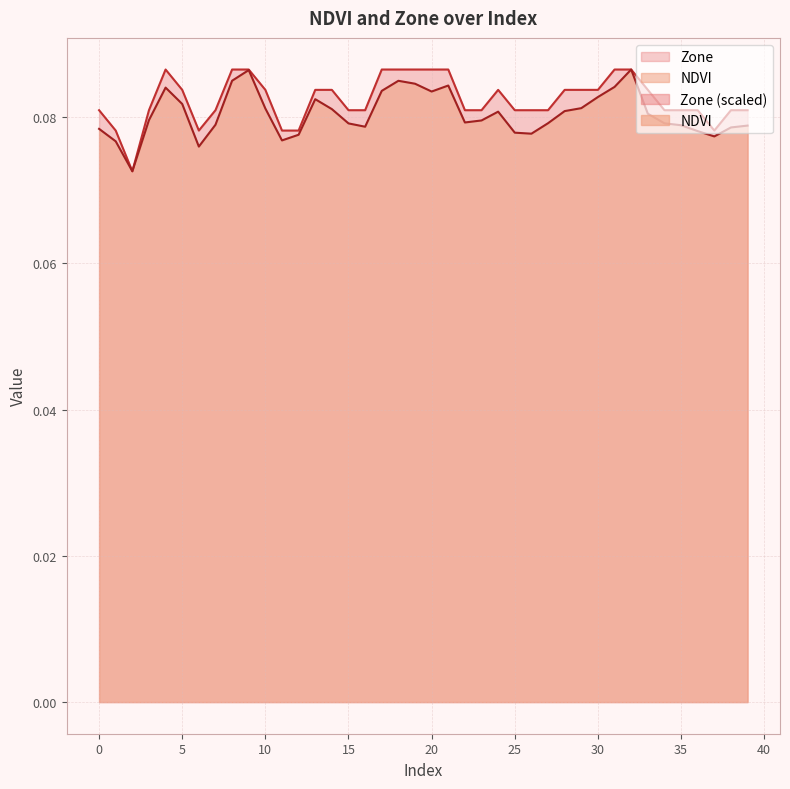

At which category does NDVI reach its first local peak?

4